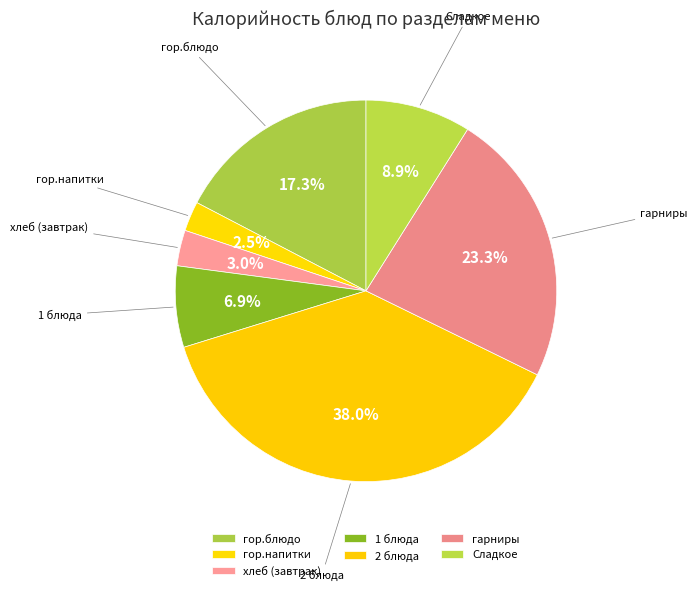

Rank the categories by value from lowest to highest.

гор.напитки, хлеб (завтрак), 1 блюда, Сладкое, гор.блюдо, гарниры, 2 блюда